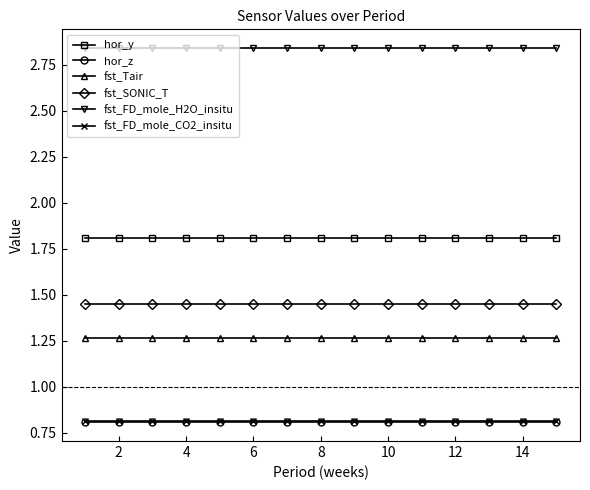

True or false: fst_FD_mole_H2O_insitu and fst_FD_mole_CO2_insitu cross at least once.

False